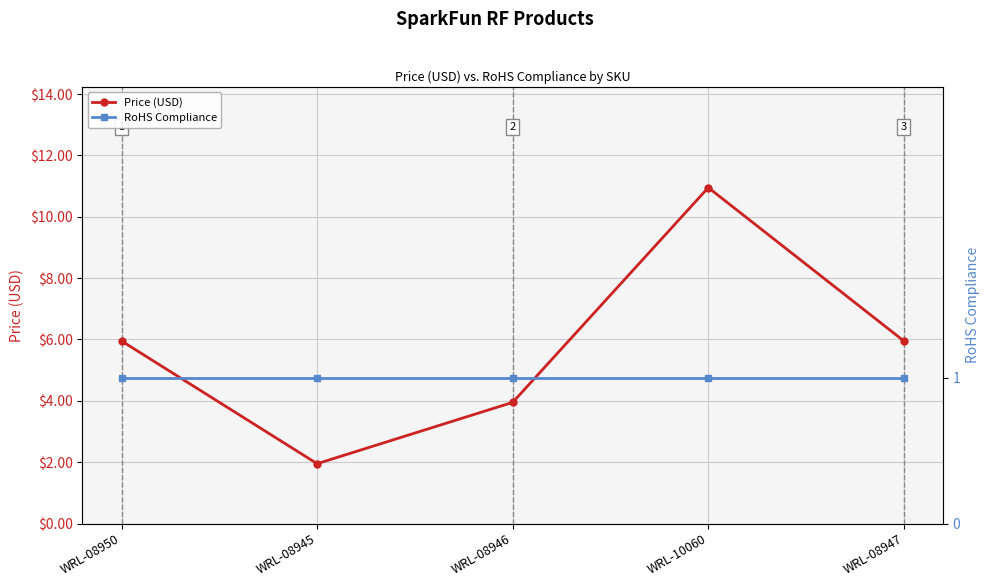

Is it true that RoHS Compliance equals 1.0 at WRL-08950?

True